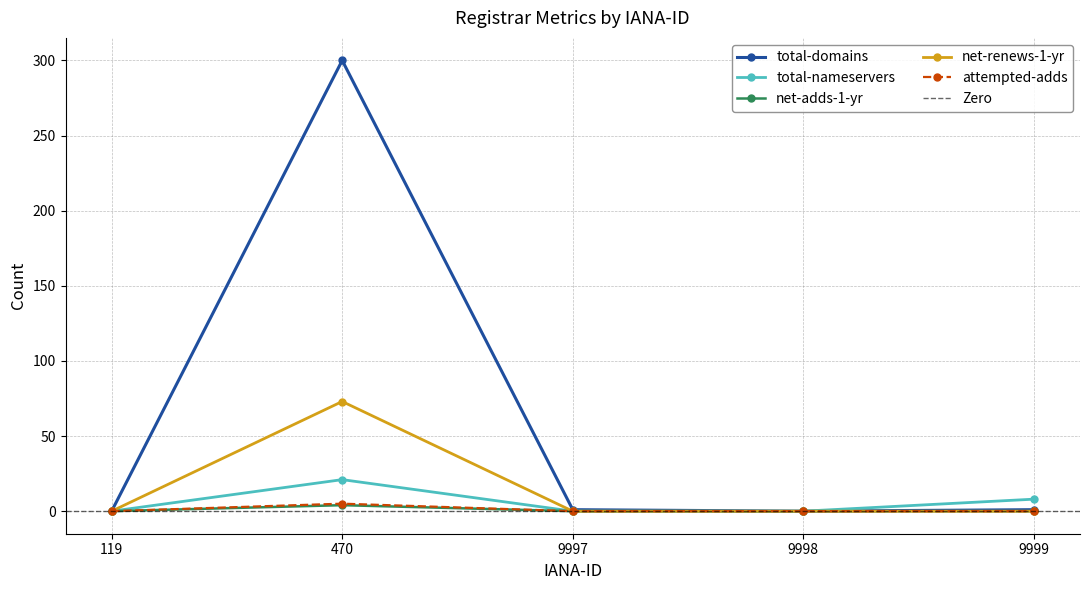

What are all the series names shown in the legend?

total-domains, total-nameservers, net-adds-1-yr, net-renews-1-yr, attempted-adds